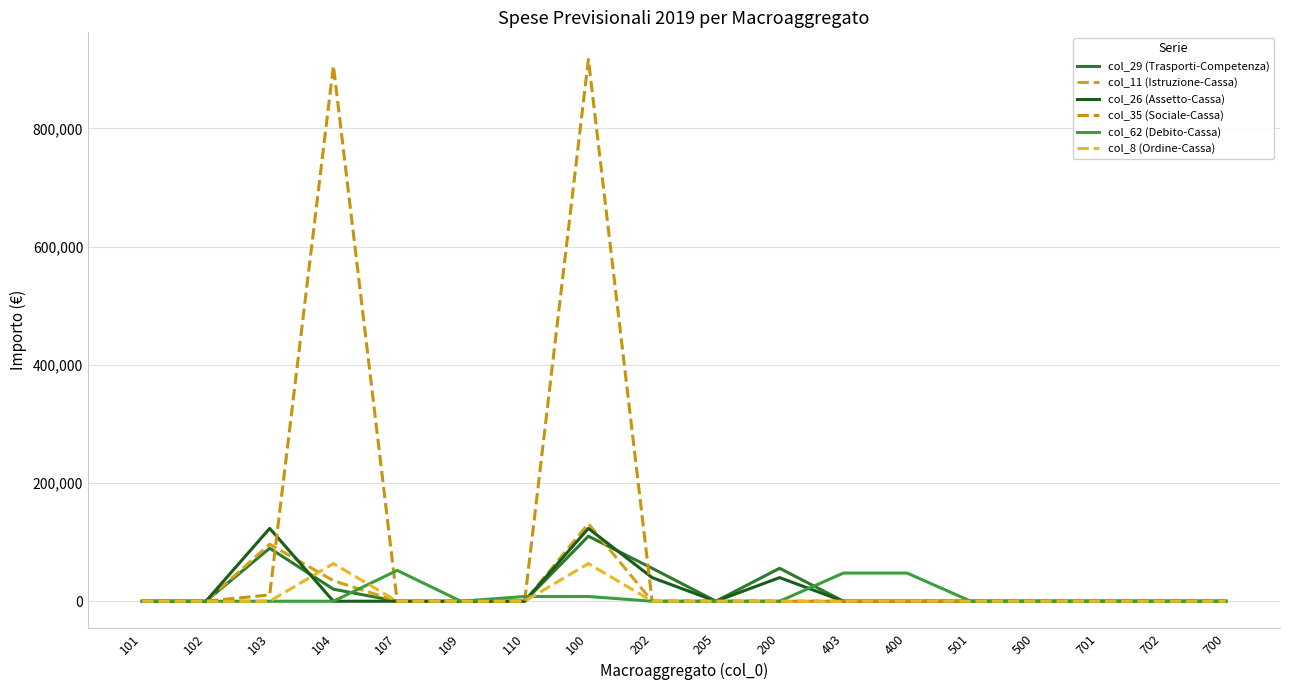

In col_8 (Ordine-Cassa), how many points are higher than both neighbors (excluding endpoints)?

2